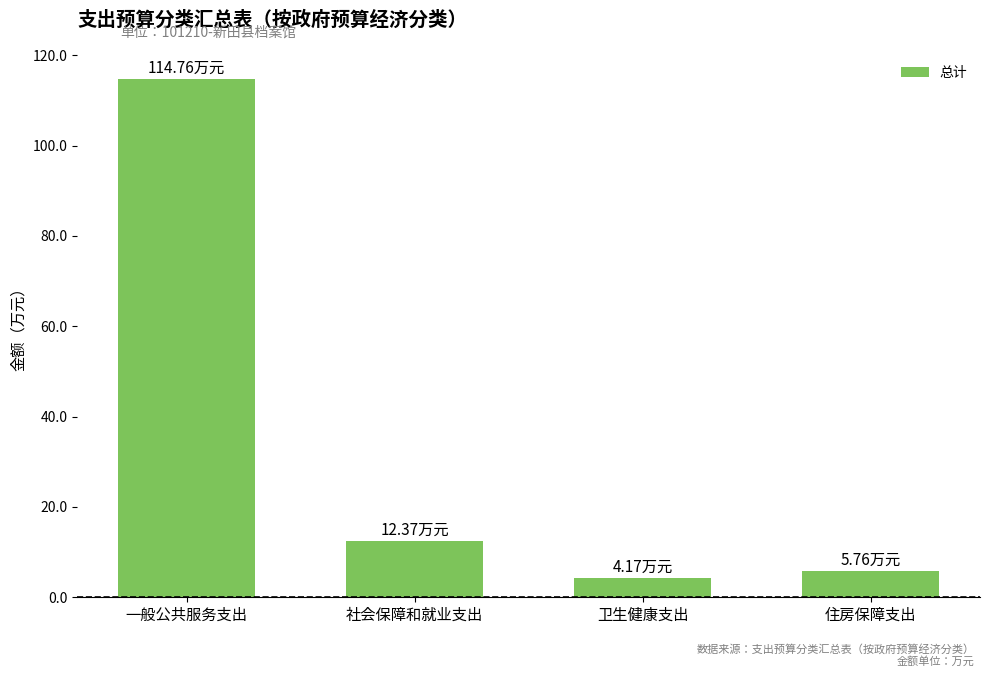

Does the chart contain stacked bars?

No